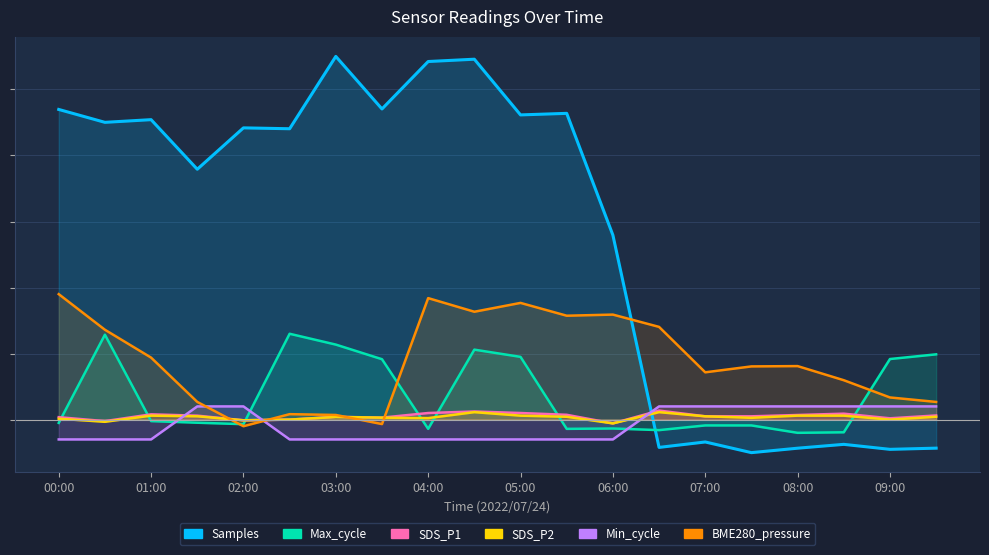

At 00:30, list the series in order from largest to smallest.

Samples, BME280_pressure, Max_cycle, SDS_P1, SDS_P2, Min_cycle